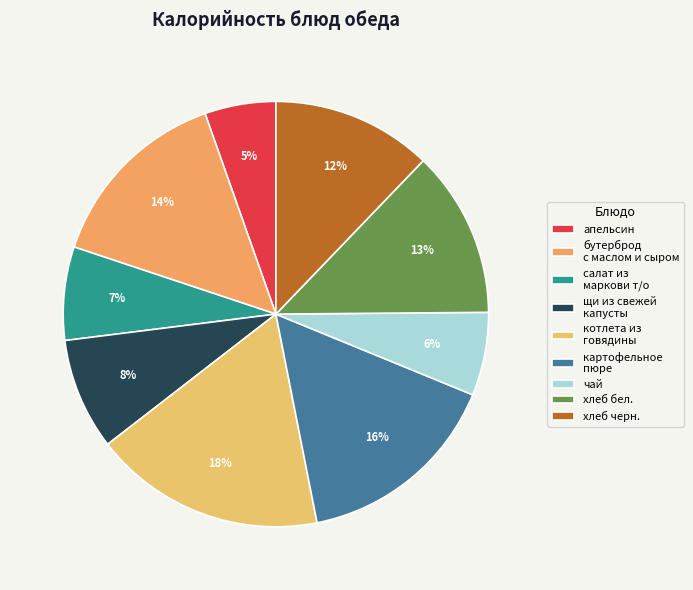

Rank the categories by value from highest to lowest.

котлета из говядины, картофельное пюре, бутерброд с маслом и сыром, хлеб бел., хлеб черн., щи из свежей капусты, салат из маркови т/о, чай, апельсин